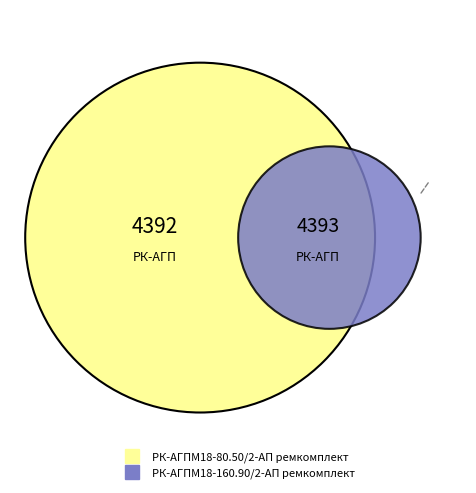

What is the change in value from РК-АГПМ18-80.50/2-АП ремкомплект to РК-АГПМ18-160.90/2-АП ремкомплект?

+1